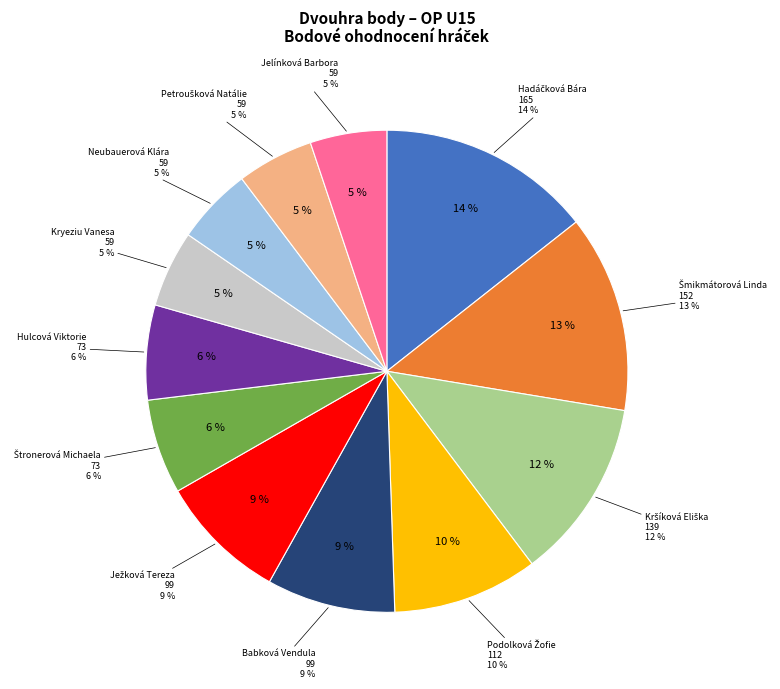

Rank the categories by value from highest to lowest.

Hadáčková Bára, Šmikmátorová Linda, Kršíková Eliška, Podolková Žofie, Babková Vendula, Ježková Tereza, Štronerová Michaela, Hulcová Viktorie, Kryeziu Vanesa, Neubauerová Klára, Petroušková Natálie, Jelínková Barbora